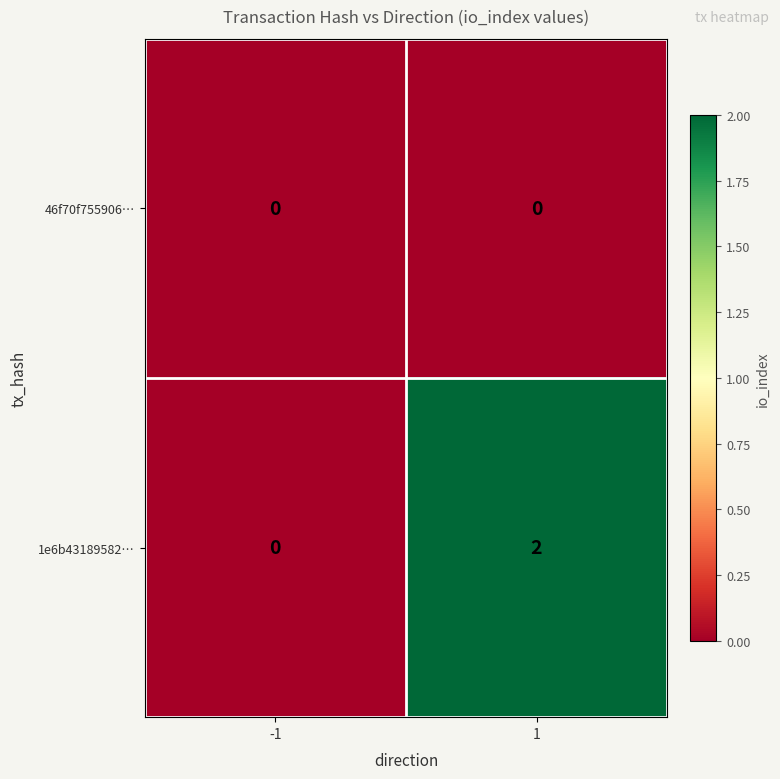

At which category does the chart reach its peak across all series?

1